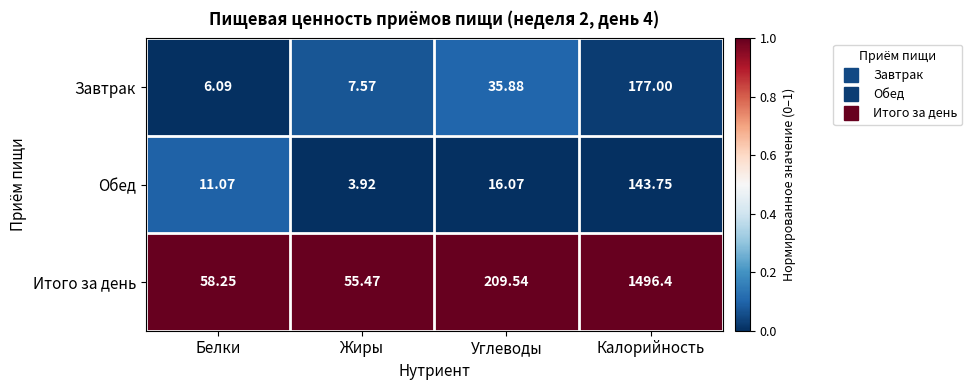

Which series has the largest total across all categories?

Итого за день